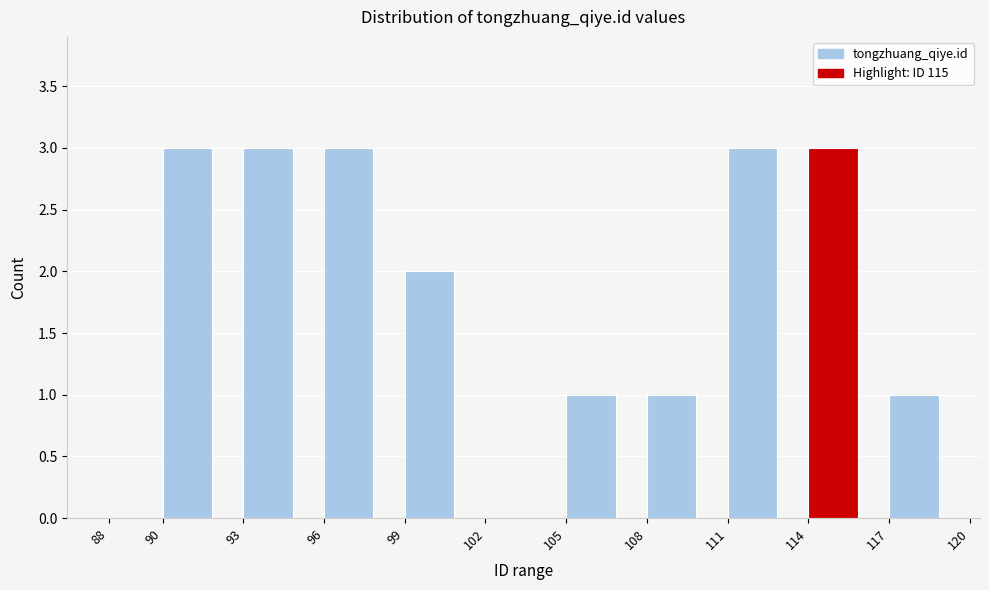

Reading left to right, list every bar in this chart as the range it spans on the x-axis followed by its height. The values are not printed on the chart, so give them approximately, as read against the axis.

88 to 90: 0
90 to 93: 3
93 to 96: 3
96 to 99: 3
99 to 102: 2
102 to 105: 0
105 to 108: 1
108 to 111: 1
111 to 114: 3
114 to 117: 3
117 to 120: 1